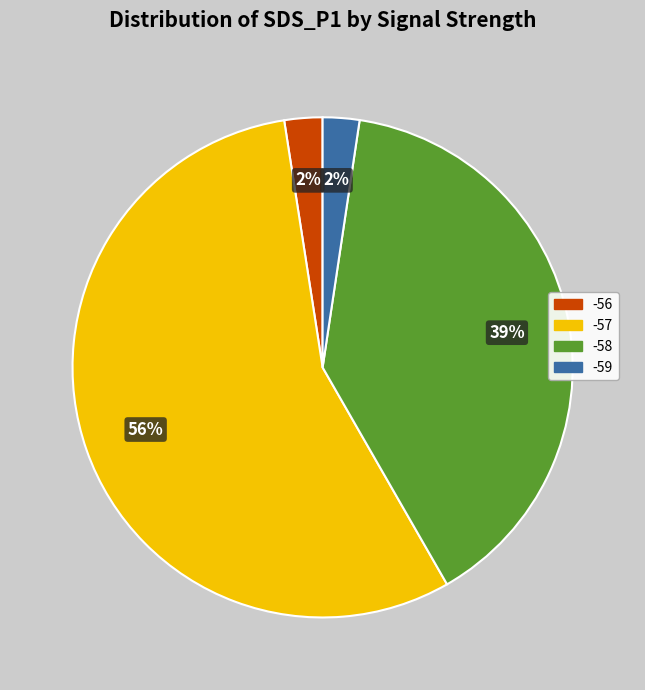

Between -57 and -59, which is larger?

-57